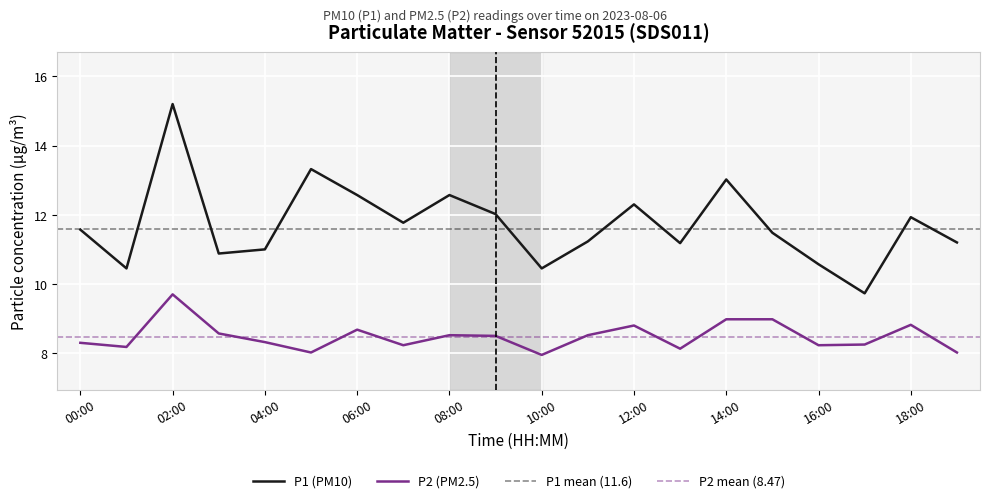

The value of P2 (PM2.5) at 14:00 is 9.0. True or false?

True